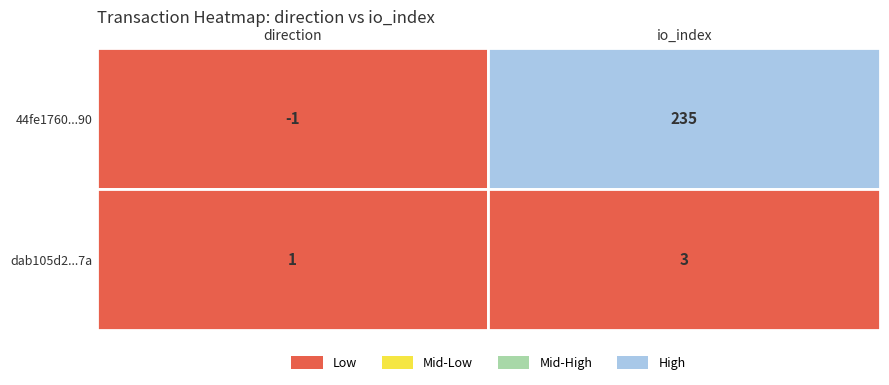

Is the value of 44fe1760164eccf30712a5f632e8122b5b0f190 at 0 greater than the value of dab105d21adcc070cc99ffc9bd591e16159587a at 1?

No